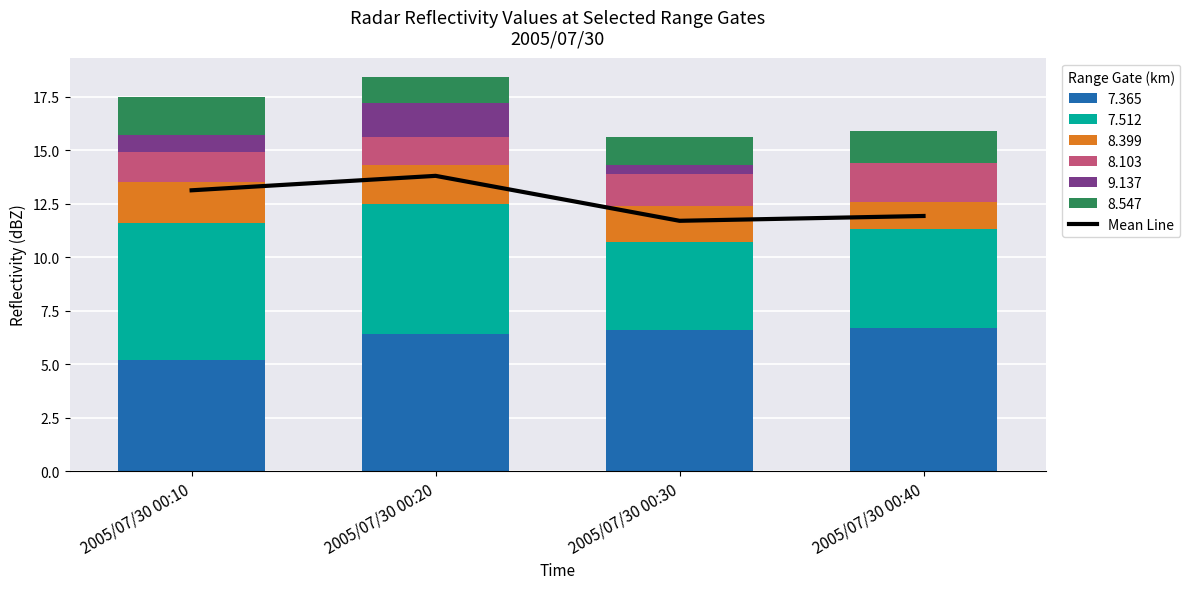

True or false: the data shows 3.8 at 2005/07/30 00:20.

False